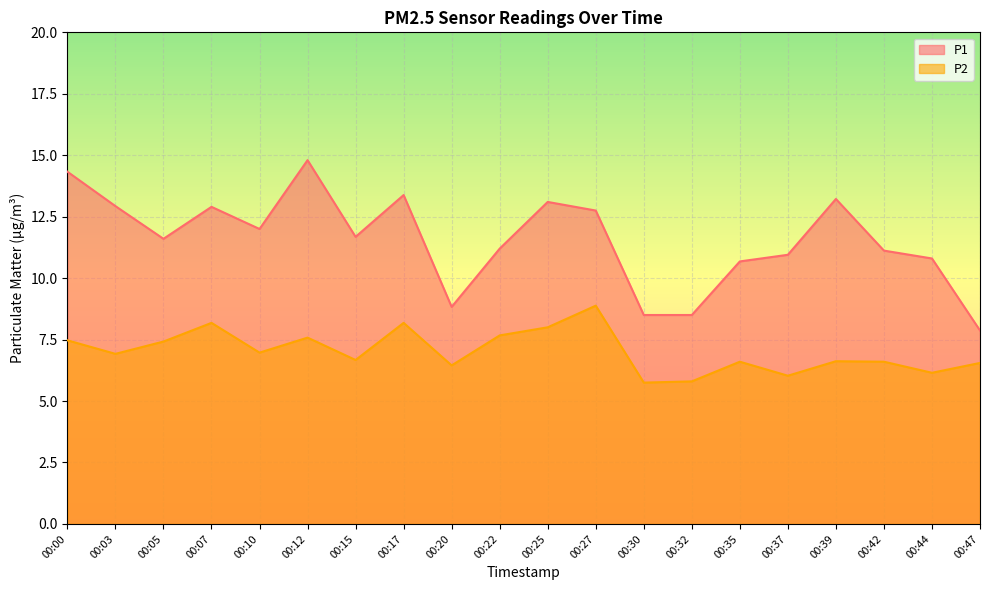

What is the difference between the P2 values at 00:00 and 00:12?

0.1